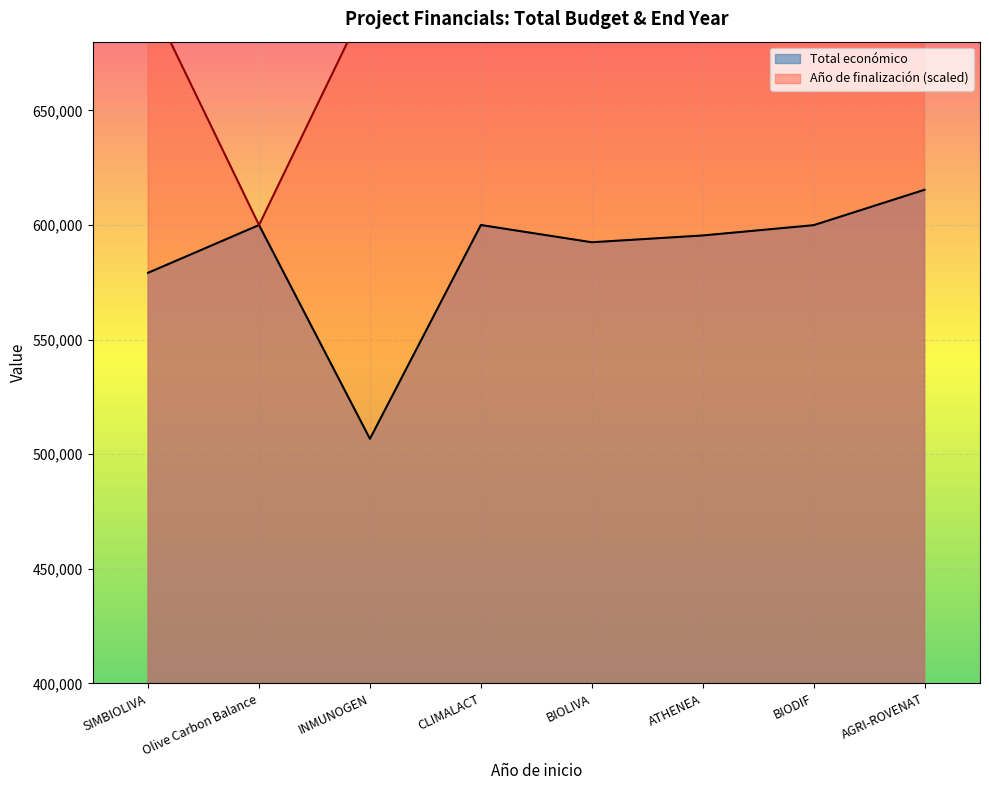

What is the sum of all Año de finalización values?

5500000